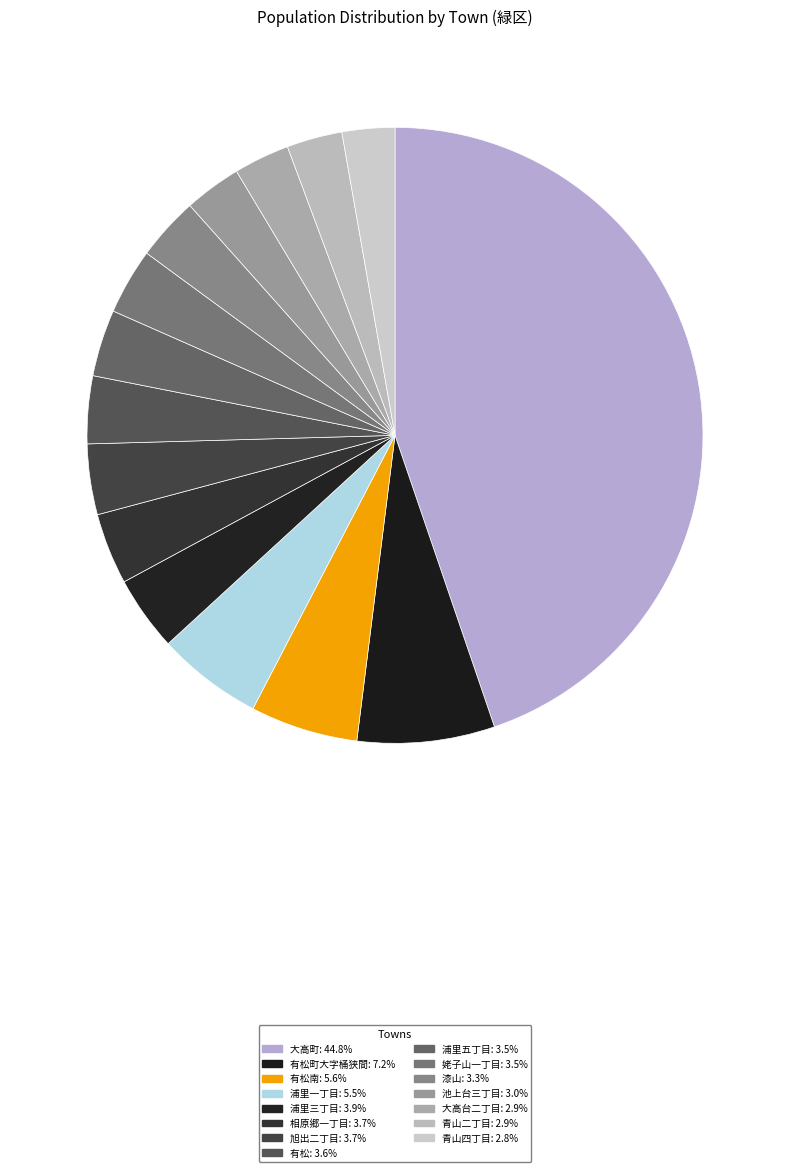

Rank the categories by value from highest to lowest.

大高町, 有松町大字桶狭間, 有松南, 浦里一丁目, 浦里三丁目, 相原郷一丁目, 旭出二丁目, 有松, 浦里五丁目, 姥子山一丁目, 漆山, 池上台三丁目, 大高台二丁目, 青山二丁目, 青山四丁目